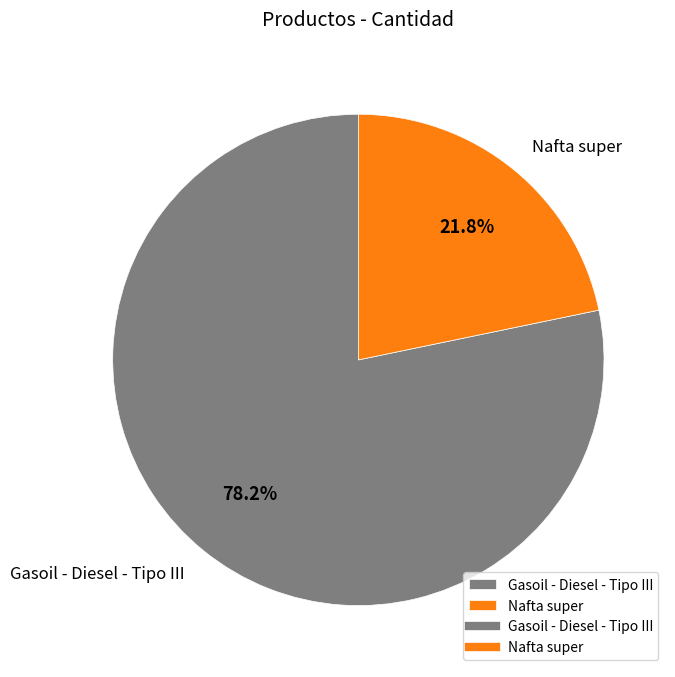

How many slices are in this pie chart?

2